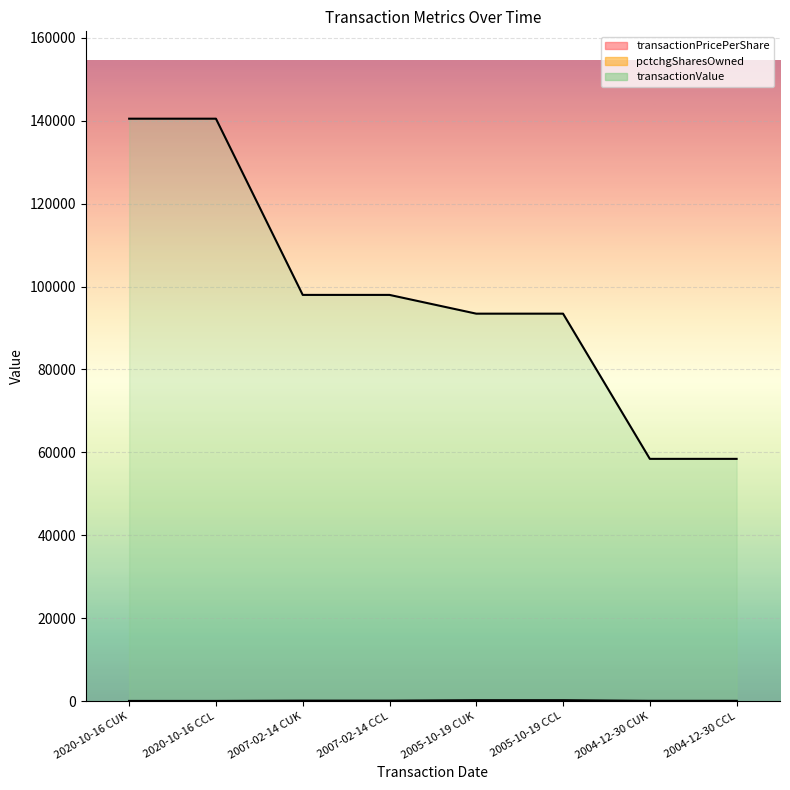

At which label does transactionValue first exceed 97985?

2020-10-16 CUK